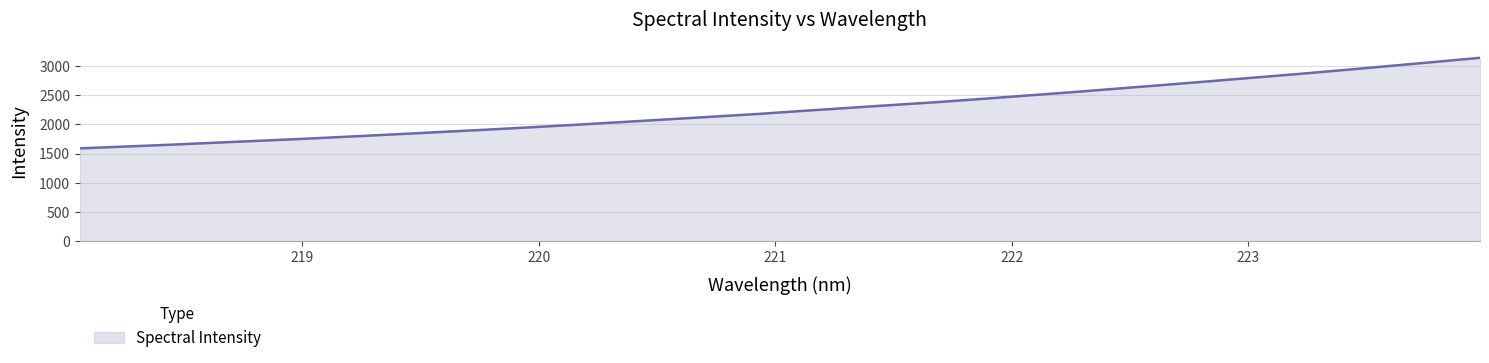

What is the average value?

2261.4